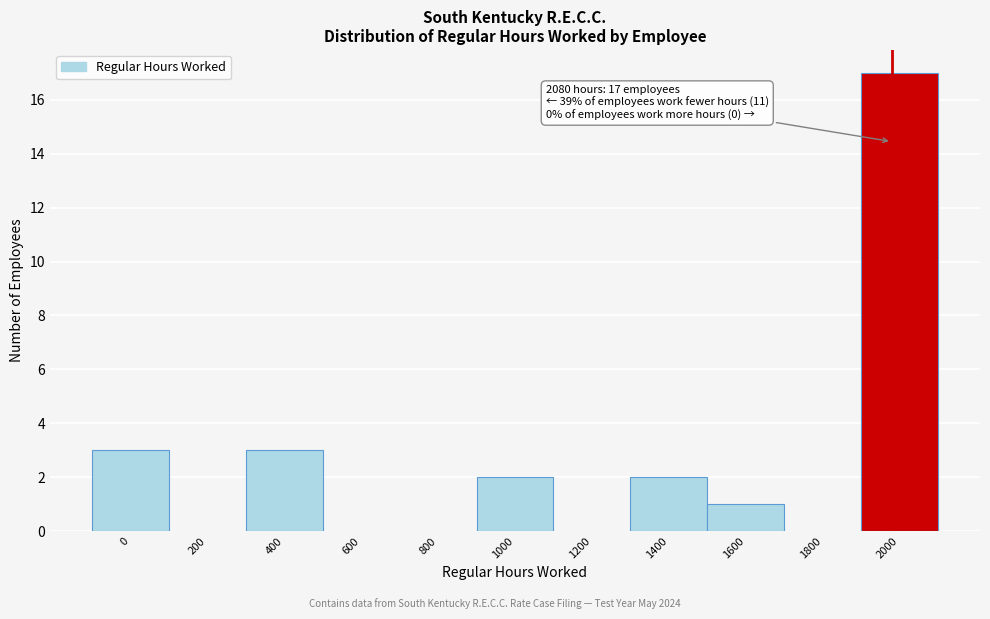

Reading left to right, what are all the values shown in this chart?

0=3	200=0	400=3	600=0	800=0	1000=2	1200=0	1400=2	1600=1	1800=0	2000=17